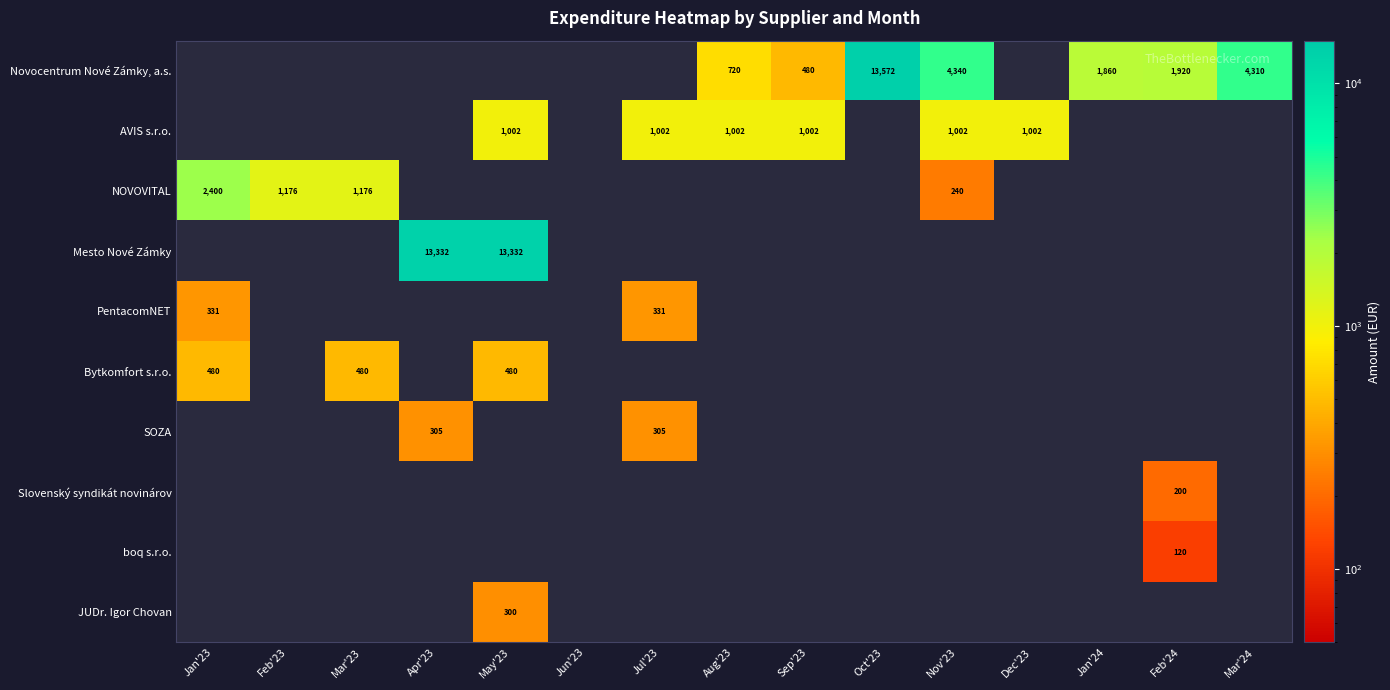

Count the number of categories in the chart.

15